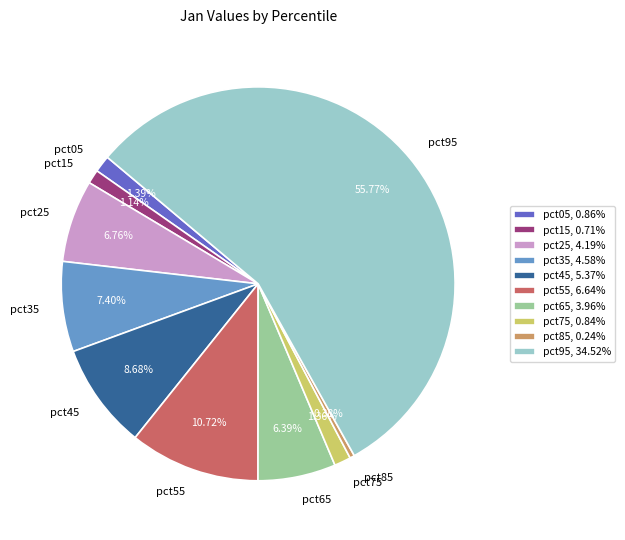

To the nearest percent, what is the difference between the largest and smallest slice percentages?

55%